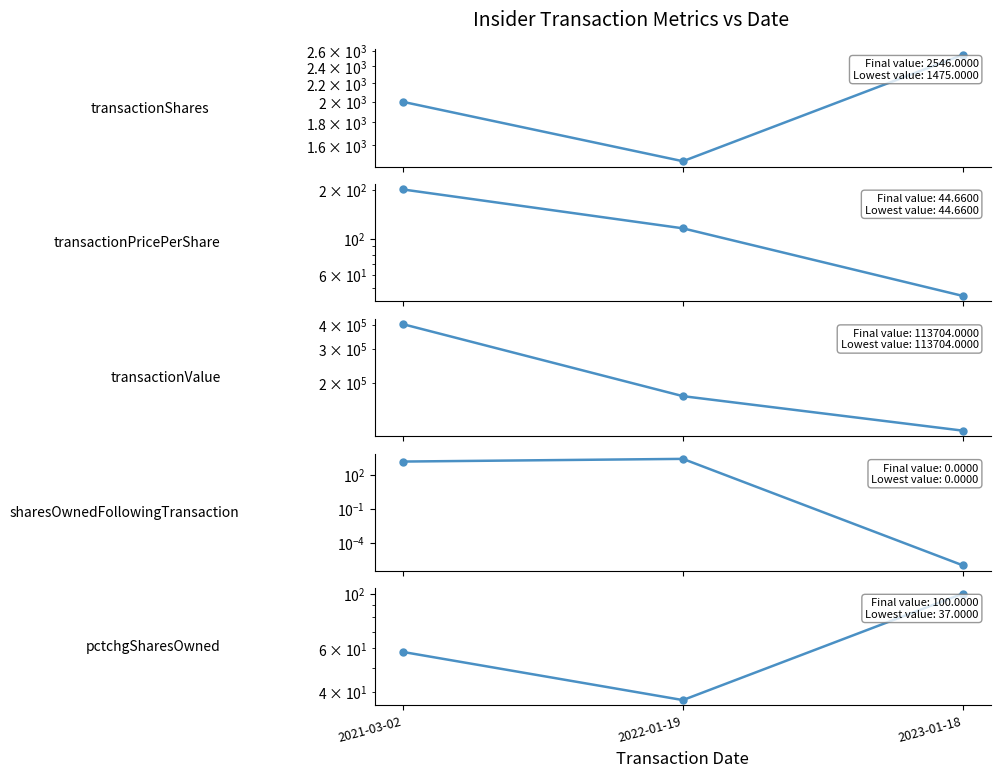

What is the total value across all series at 2023-01-18?

116394.7